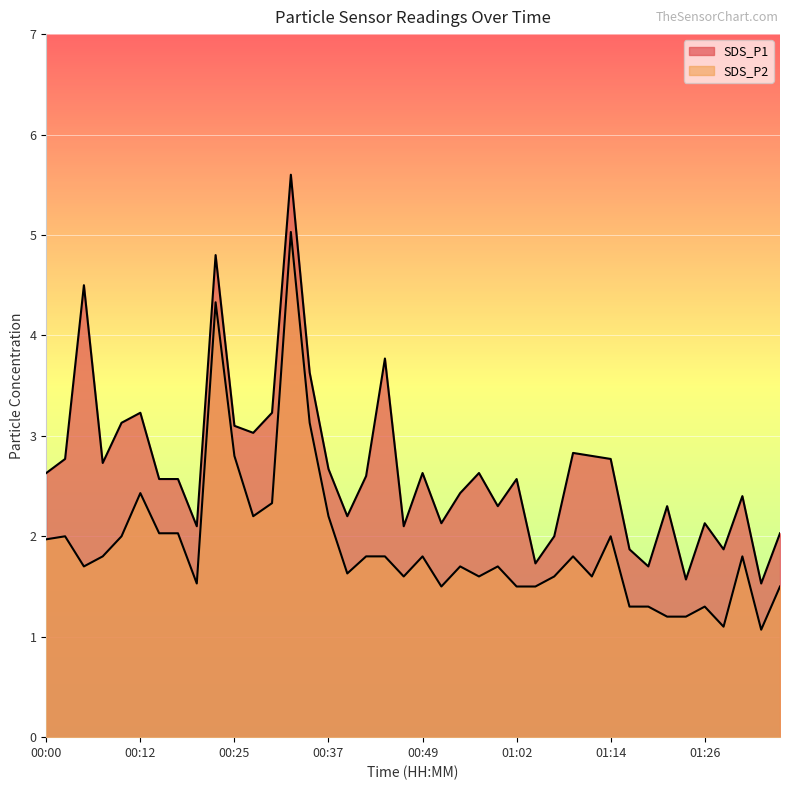

At 00:42, list the series in order from largest to smallest.

SDS_P1, SDS_P2